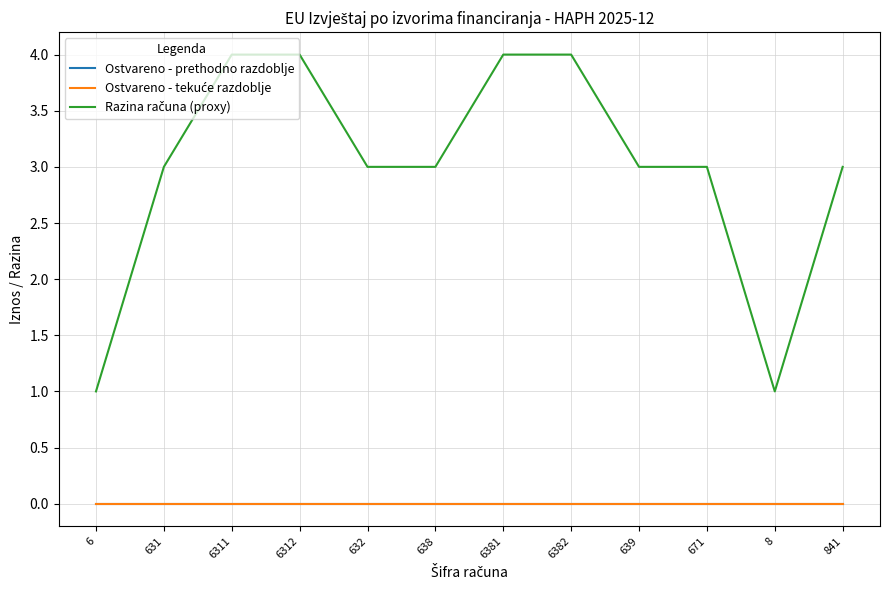

At which category is the sum across all series the highest?

6311